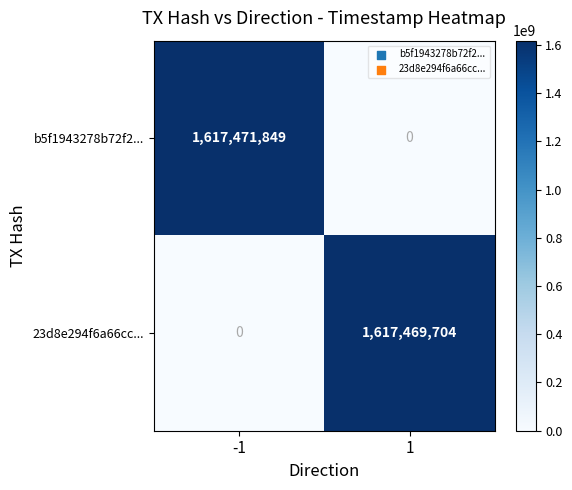

What is the sum of all b5f1943278b72f2... values?

1617471849